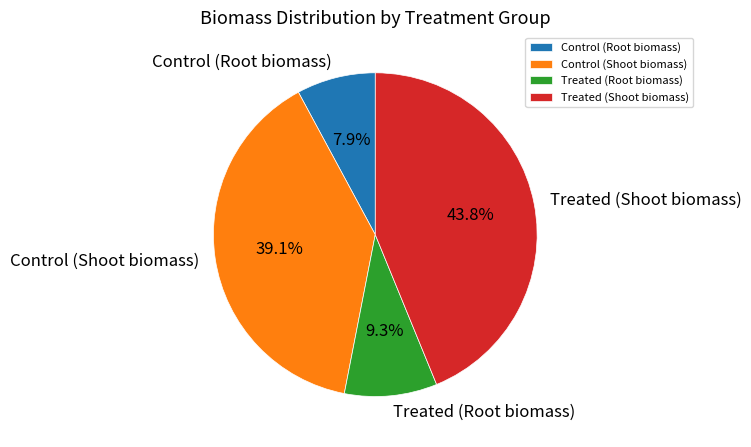

Which slice is the largest?

Treated (Shoot biomass)